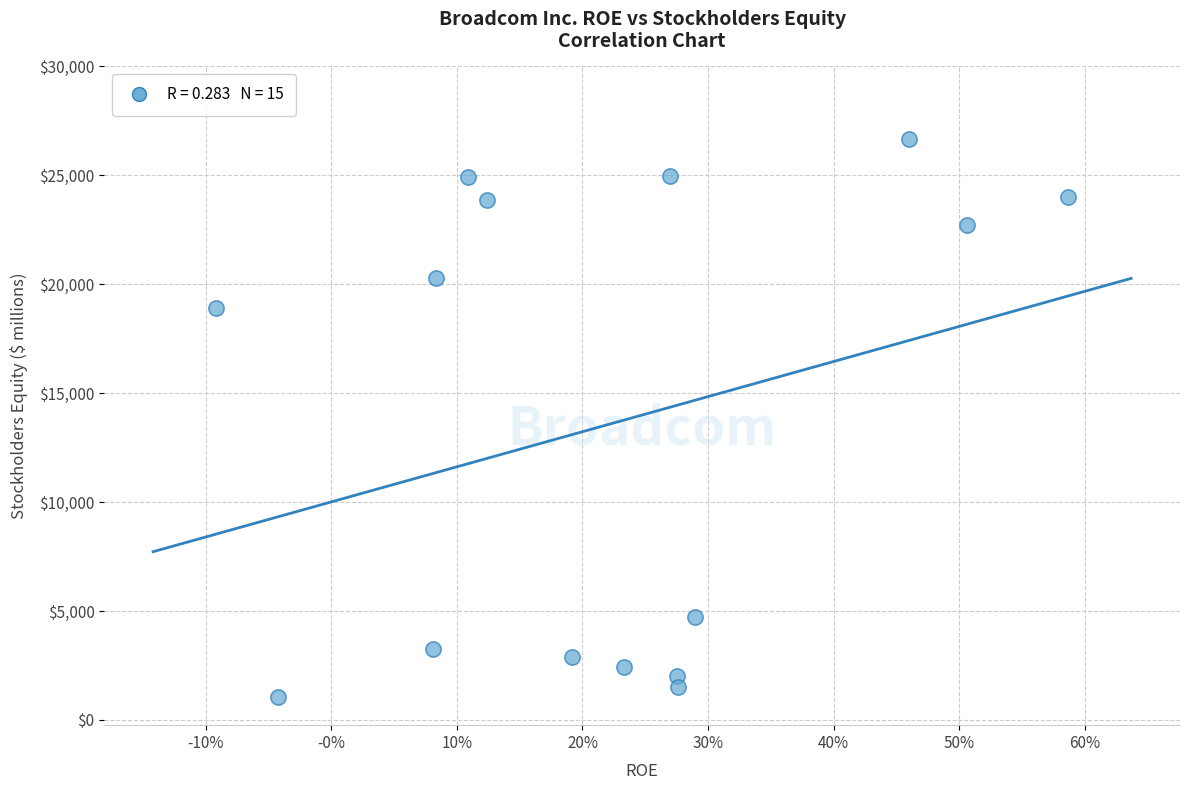

What is the range of Y values (max minus min)?

25617